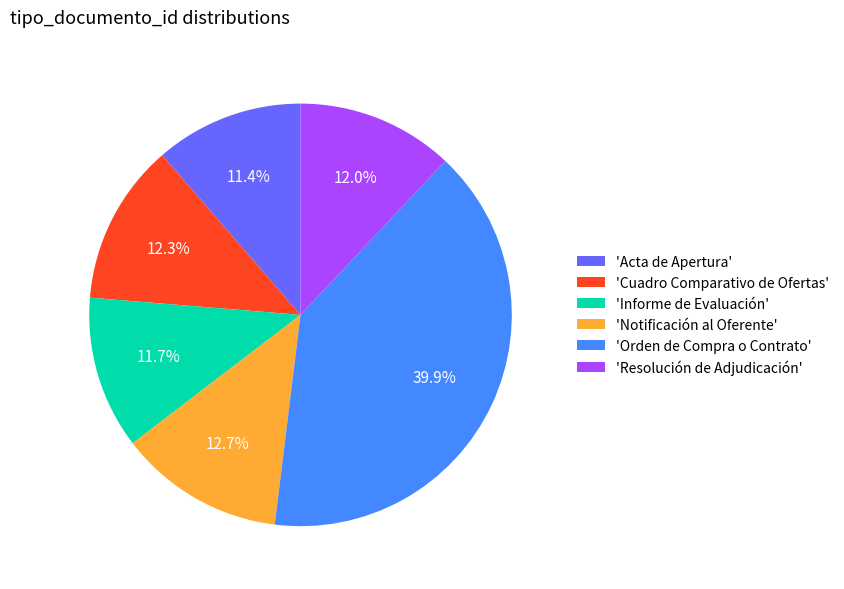

Approximately how many times larger is the value at 'Notificación al Oferente' compared to 'Resolución de Adjudicación'?

1.1